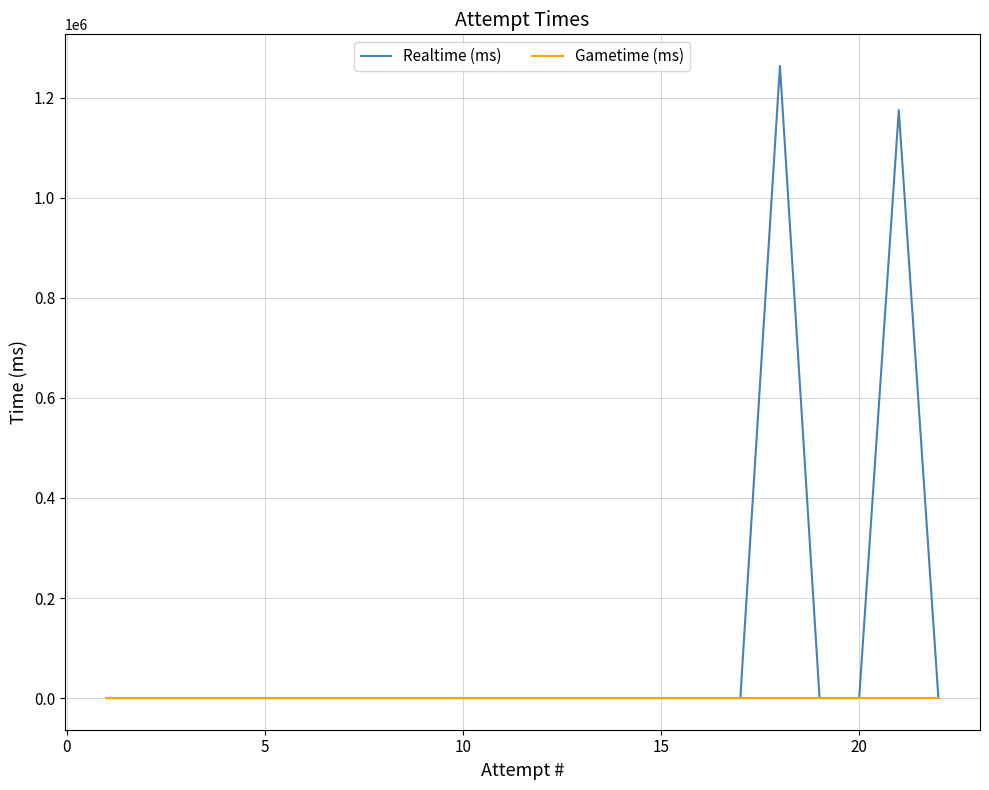

Is this an area chart (filled region under the line)?

No